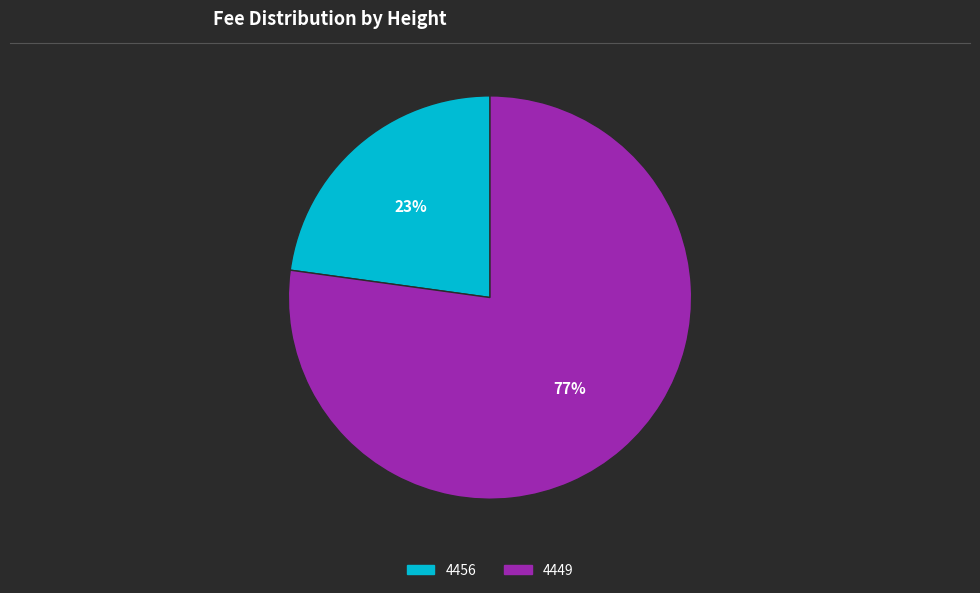

What is the largest slice in the pie chart?

4449